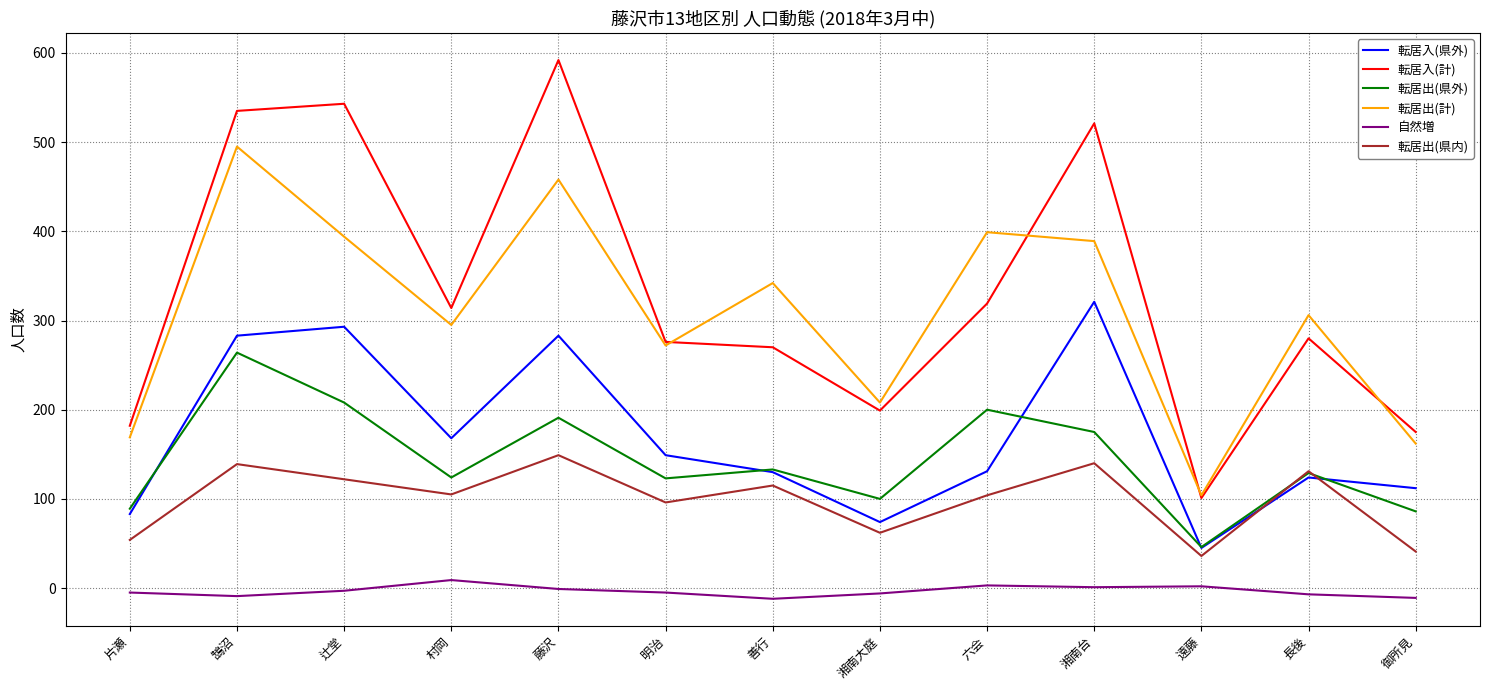

What is the total value across all series at 六会?

1156